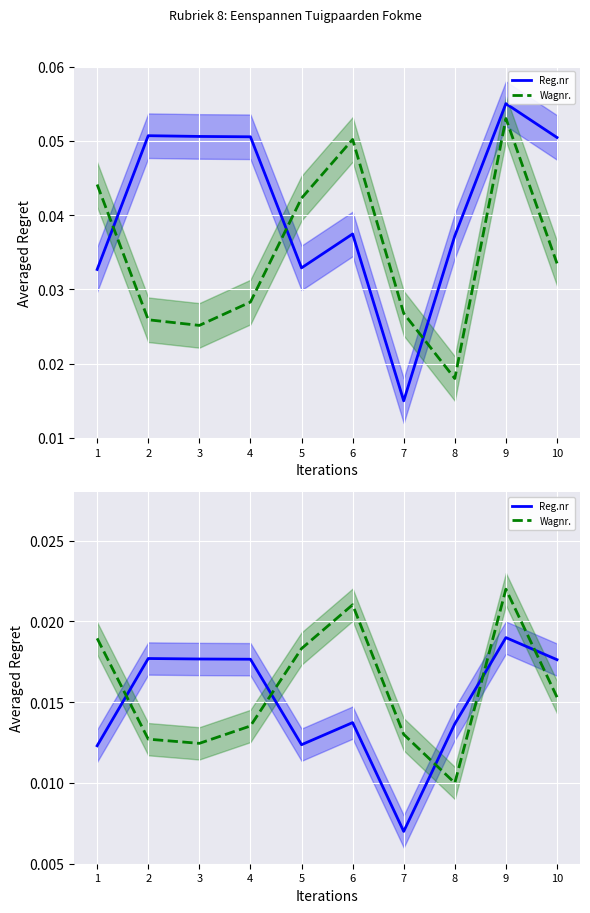

What is the sum of all Wagnr. values?

0.2